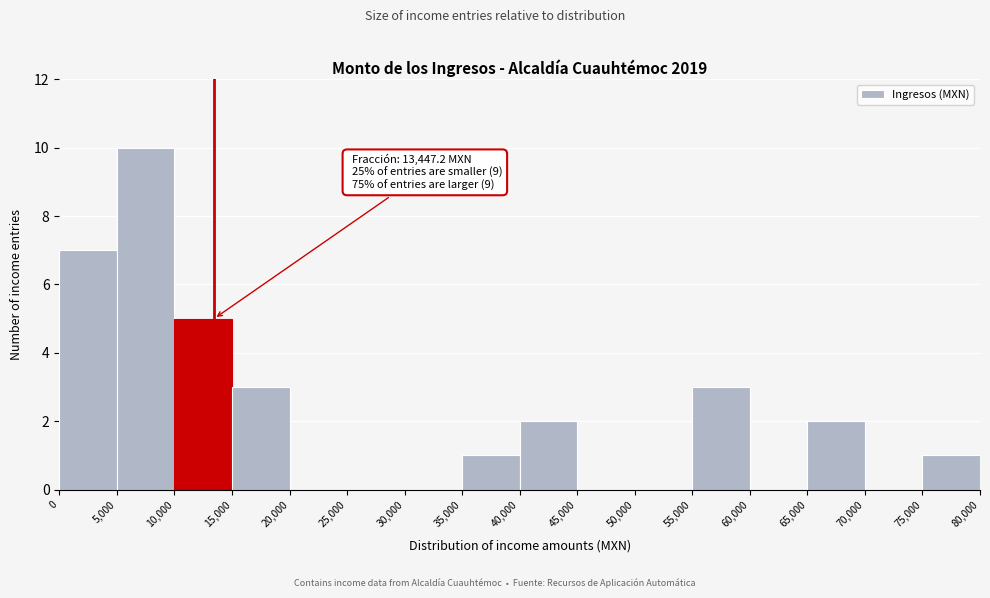

Which range on the x-axis has the tallest bar?

5,000 to 10,000